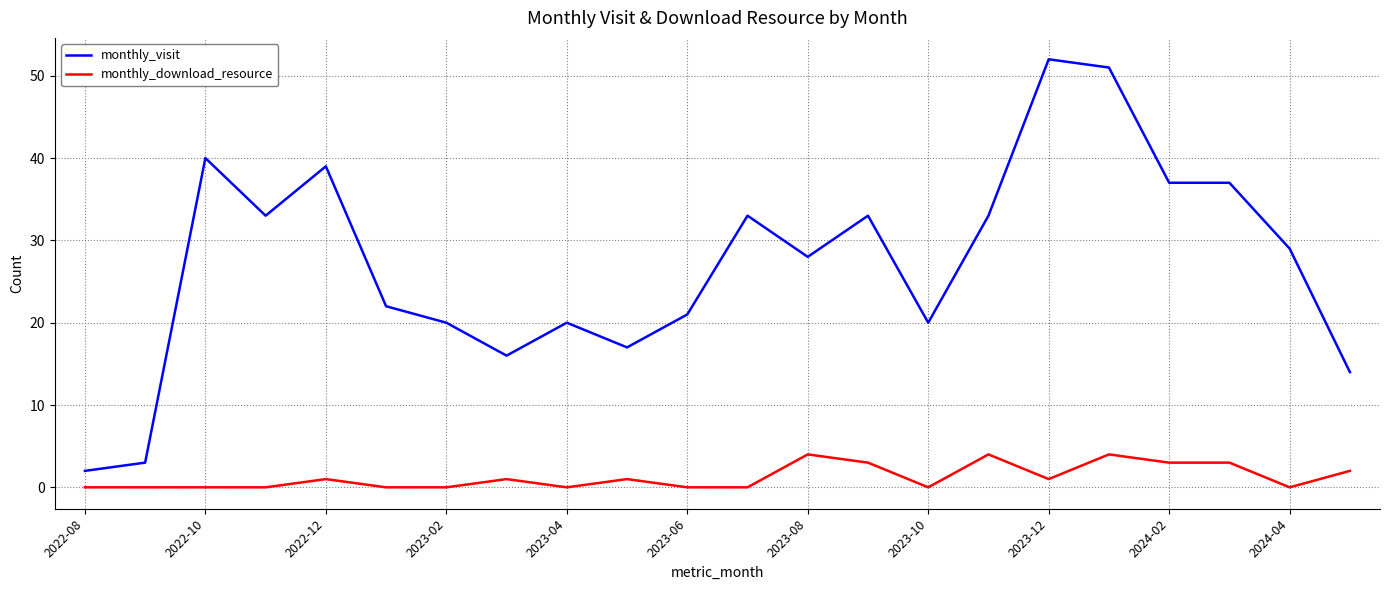

Which series has the widest spread of values?

monthly_visit